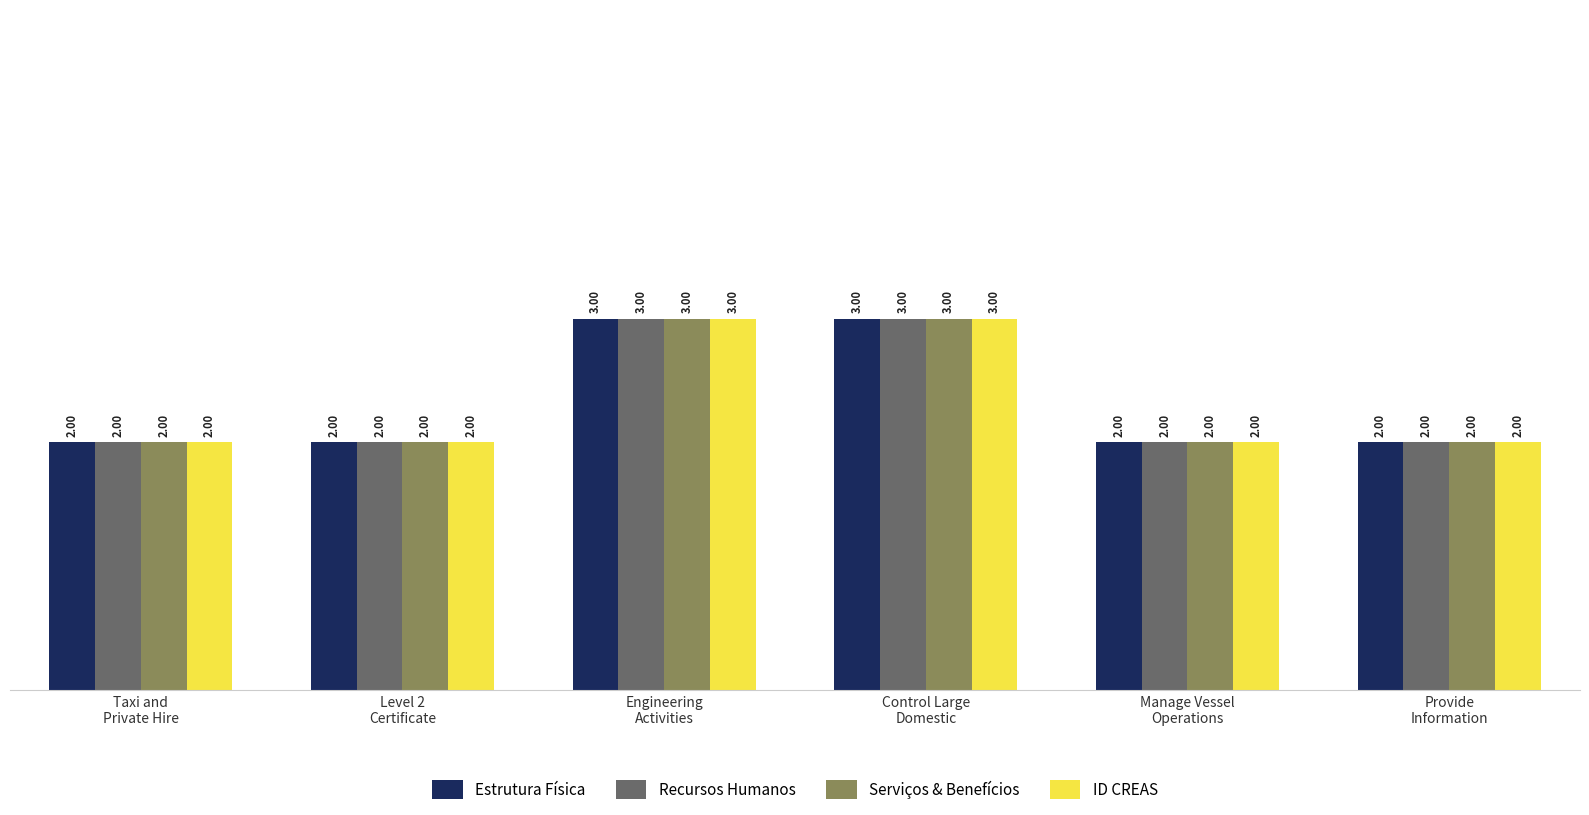

What is the approximate value of Recursos Humanos at Manage Vessel
Operations?

2